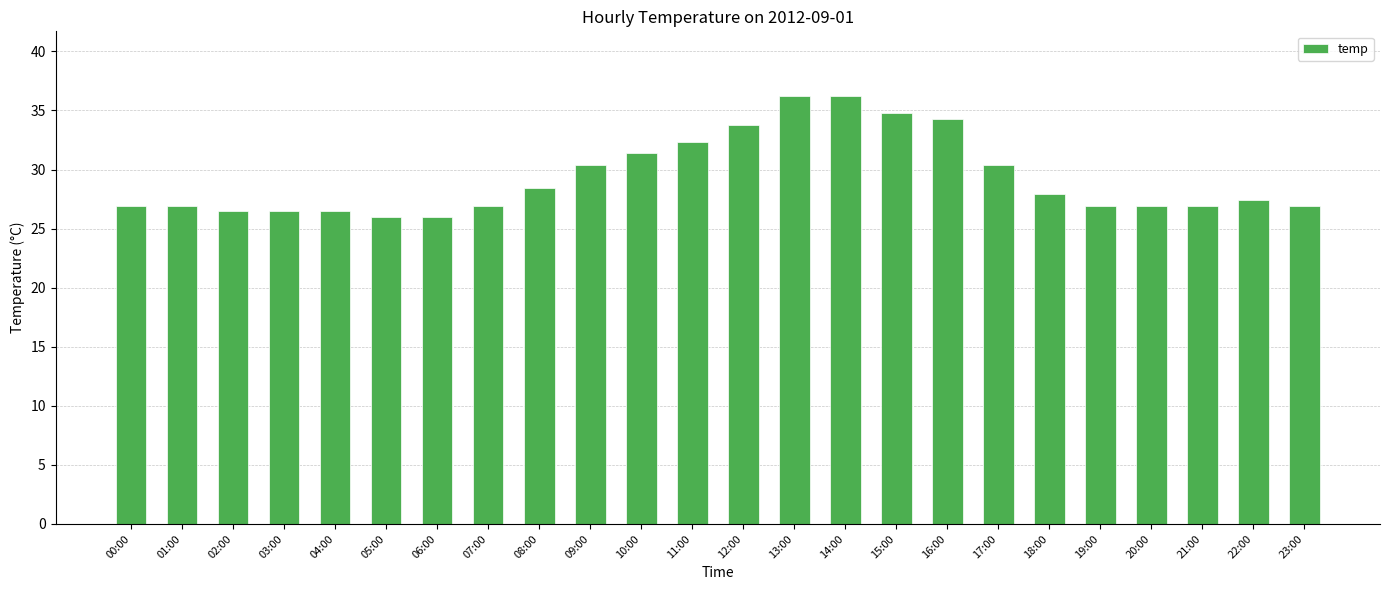

What position from the left is 00:00?

1